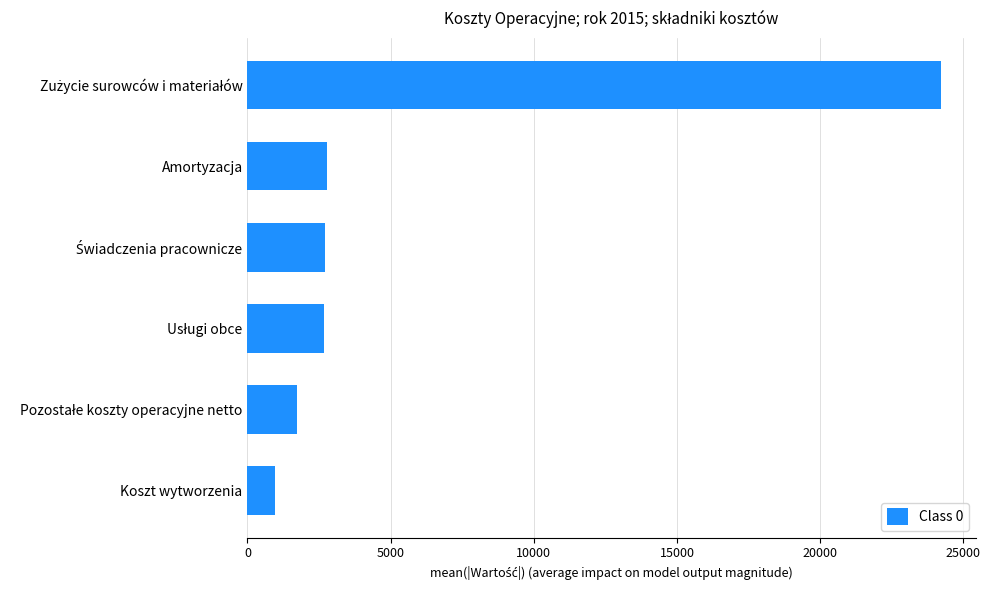

What is the approximate value at Koszt wytworzenia, to the nearest 50?

950